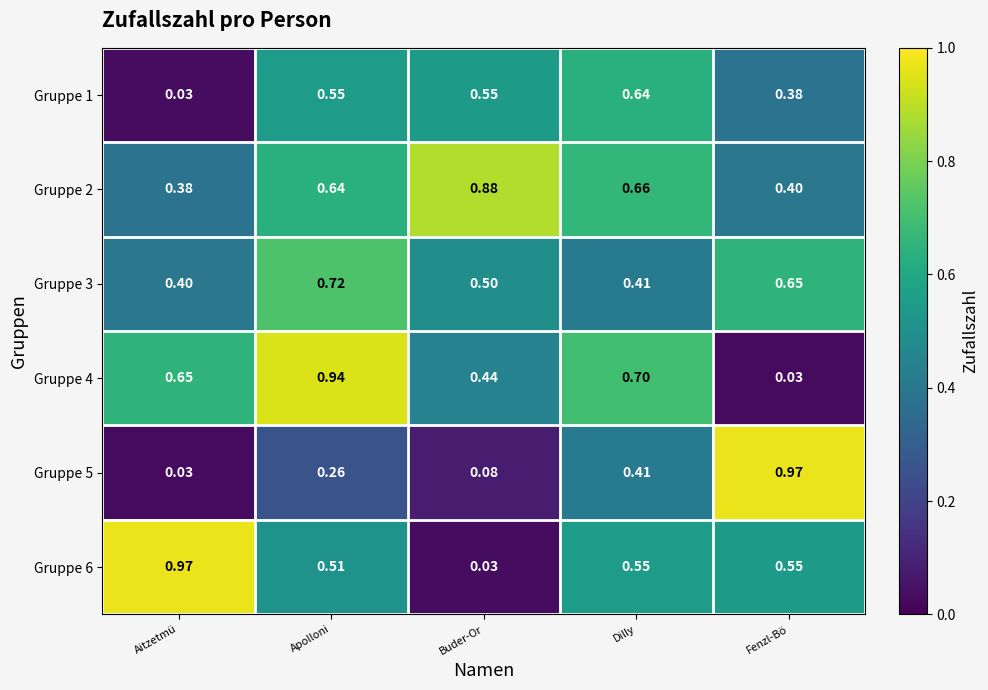

At which label is Gruppe 4 closest to 0?

Fenzl-Bö